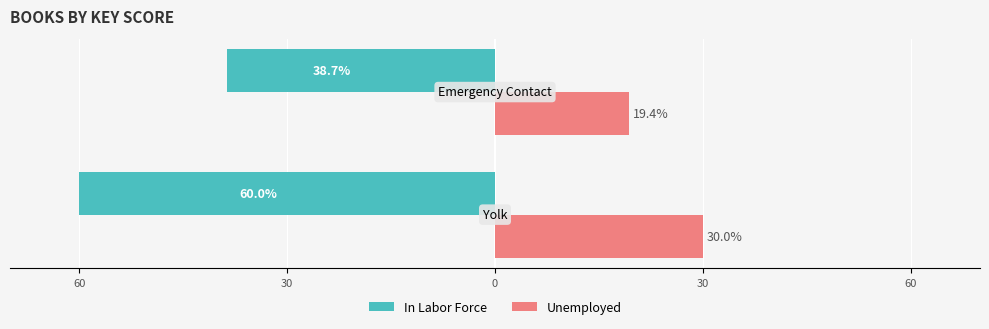

What are all the series names shown in the legend?

In Labor Force, Unemployed